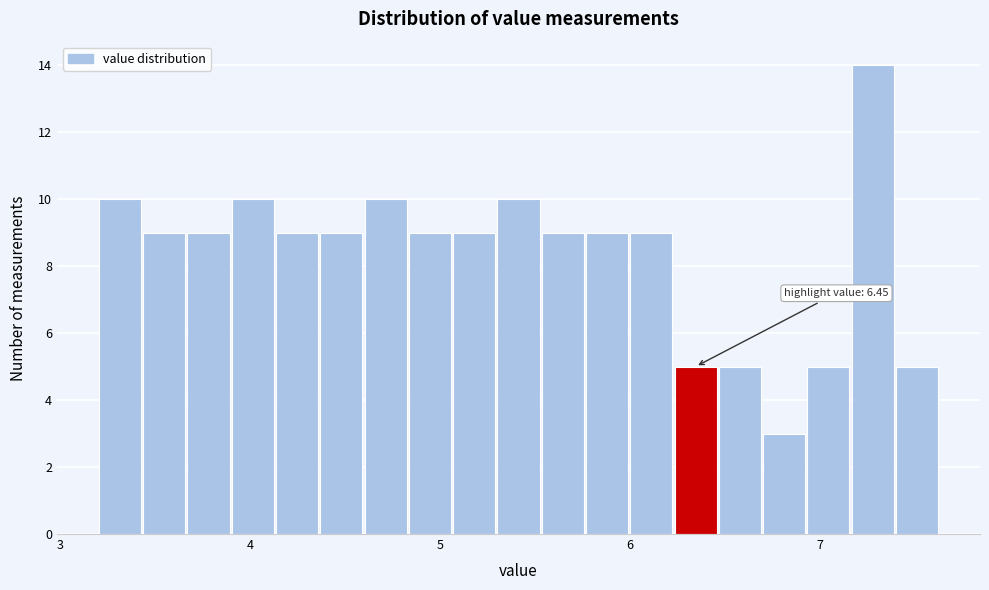

Read against the x-axis, roughly where is the centre of the tallest bar?

7.3